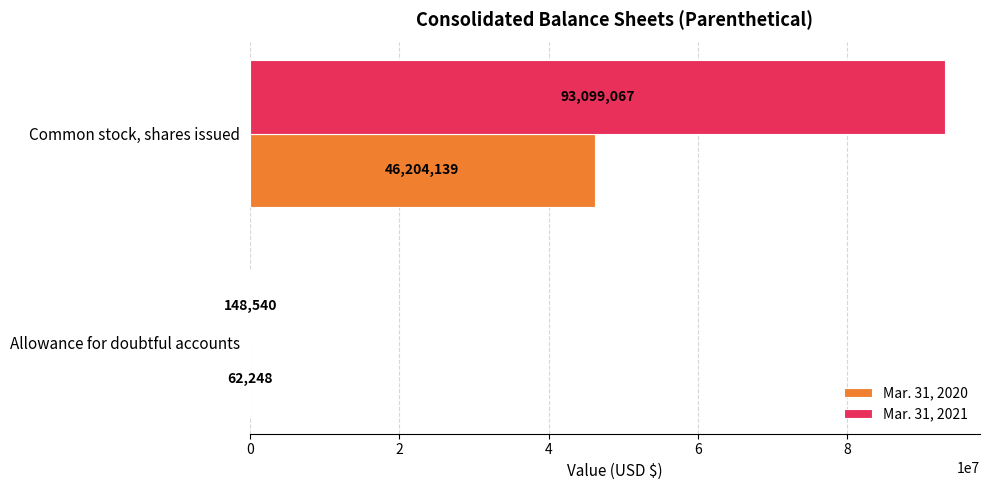

What is the approximate value of Mar. 31, 2021 at Allowance for doubtful accounts?

148540